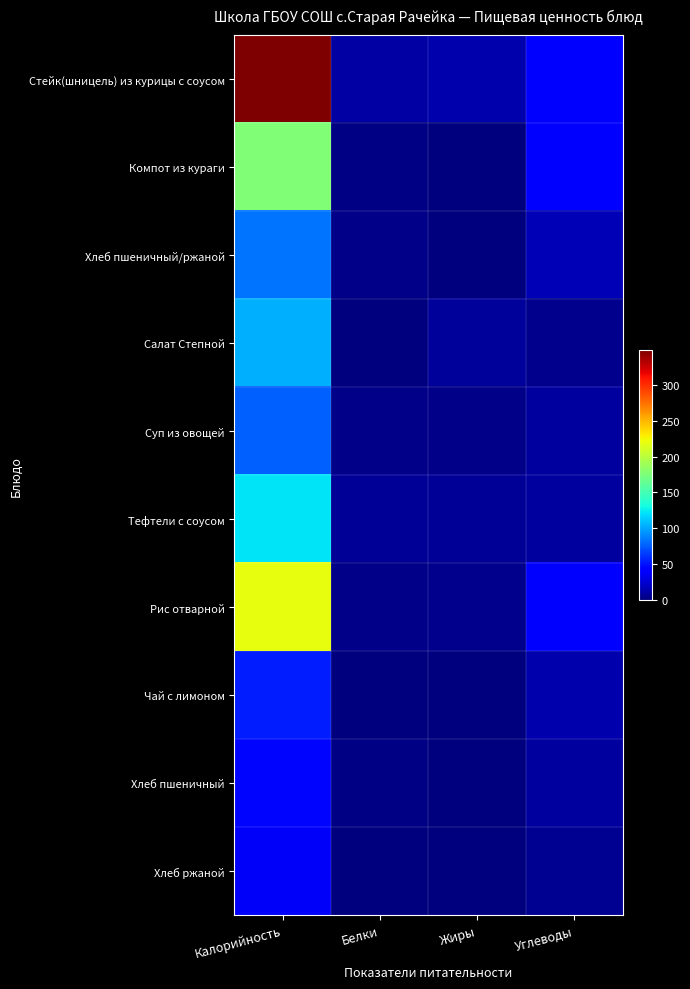

Reading left to right, list all the values displayed in this chart.

Стейк(шницель) из курицы с соусом: Калорийность=348.2	Белки=12.0	Жиры=14.6	Углеводы=41.1
Компот из кураги: Калорийность=176.4	Белки=1.9	Жиры=0.0	Углеводы=44.3
Хлеб пшеничный/ржаной: Калорийность=83.2	Белки=3.0	Жиры=0.2	Углеводы=16.4
Салат Степной: Калорийность=104.4	Белки=1.1	Жиры=9.1	Углеводы=5.0
Суп из овощей: Калорийность=76.4	Белки=3.5	Жиры=3.5	Углеводы=10.5
Тефтели с соусом: Калорийность=121.9	Белки=6.8	Жиры=7.1	Углеводы=9.6
Рис отварной: Калорийность=219.0	Белки=3.9	Жиры=5.2	Углеводы=41.8
Чай с лимоном: Калорийность=53.7	Белки=0.2	Жиры=0.0	Углеводы=13.8
Хлеб пшеничный: Калорийность=45.2	Белки=1.5	Жиры=0.2	Углеводы=9.9
Хлеб ржаной: Калорийность=38.0	Белки=1.1	Жиры=0.2	Углеводы=6.4